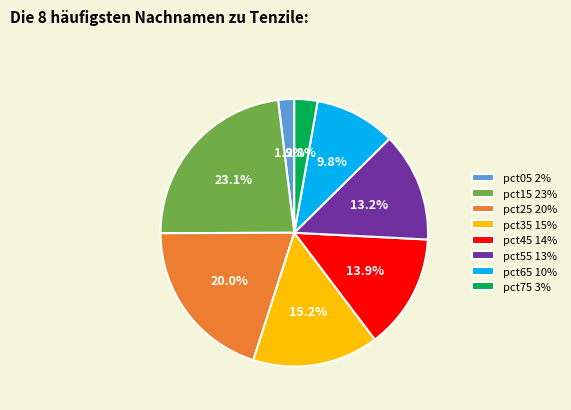

Combined, what portion of the pie is pct25 and pct75?

22.8%